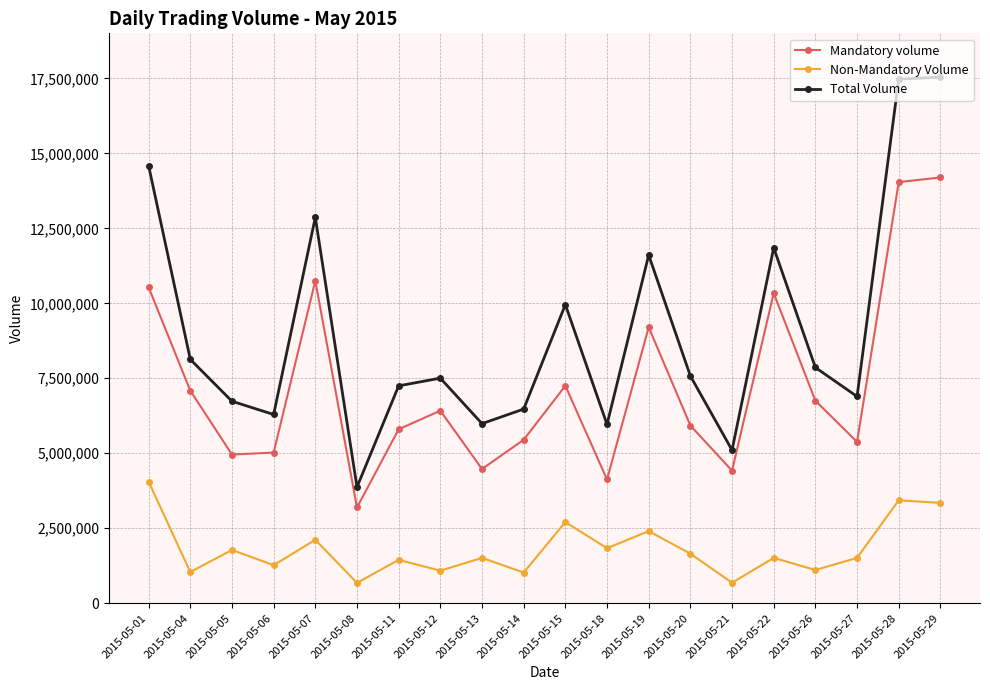

Between 2015-05-01 and 2015-05-13, which series saw the biggest shift?

Total Volume